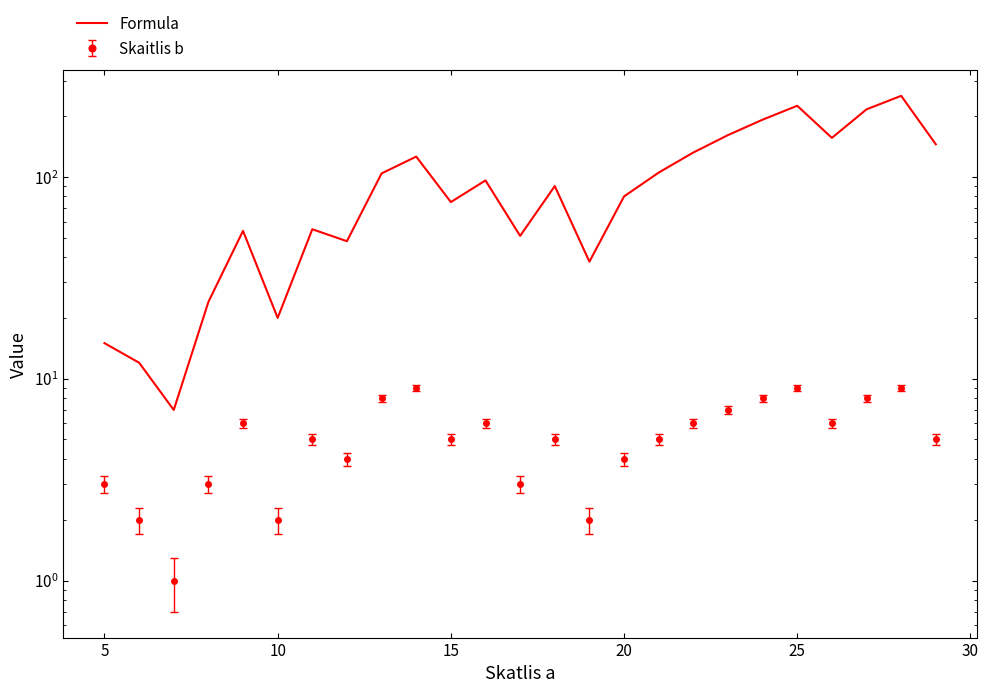

True or false: there are more than 2 points higher than both neighbors.

True